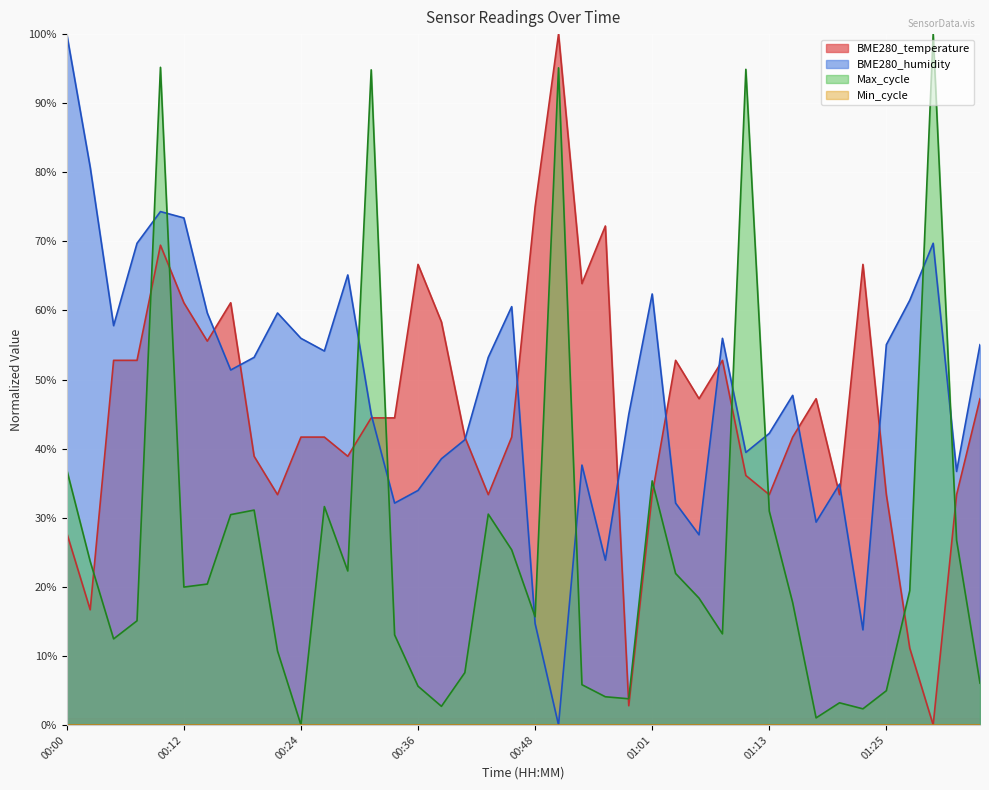

How many positive values does the BME280_temperature series have?

39